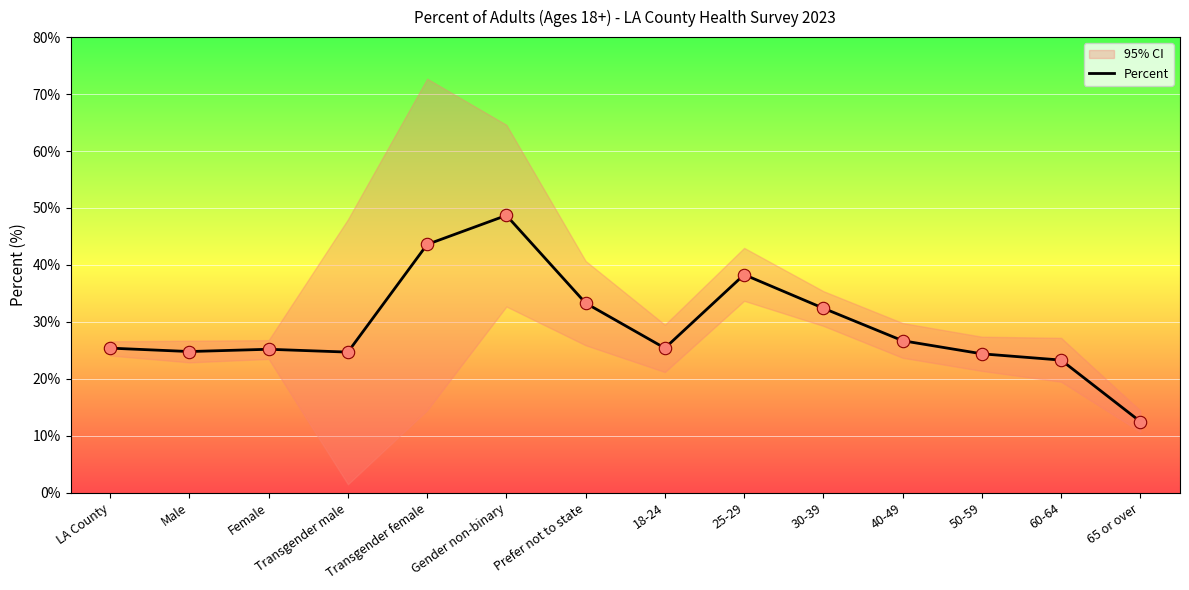

Approximately how many times larger is the value at LA County compared to 40-49?

1.0